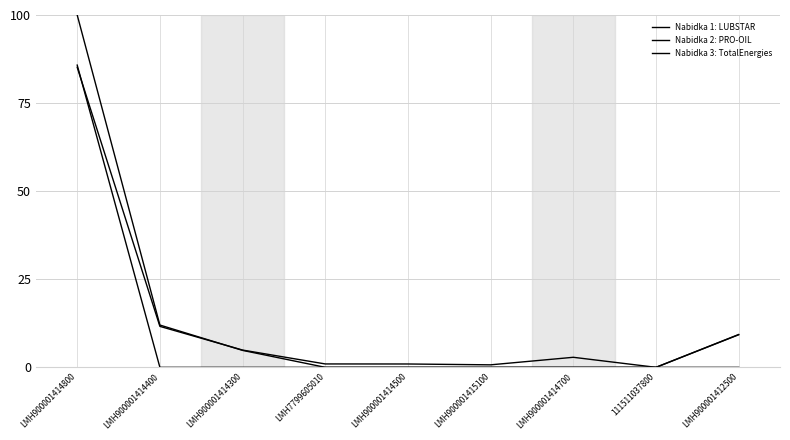

What is the sum of the Nabidka 1: LUBSTAR values at LMH900001414800 and 111511037800?

100.0